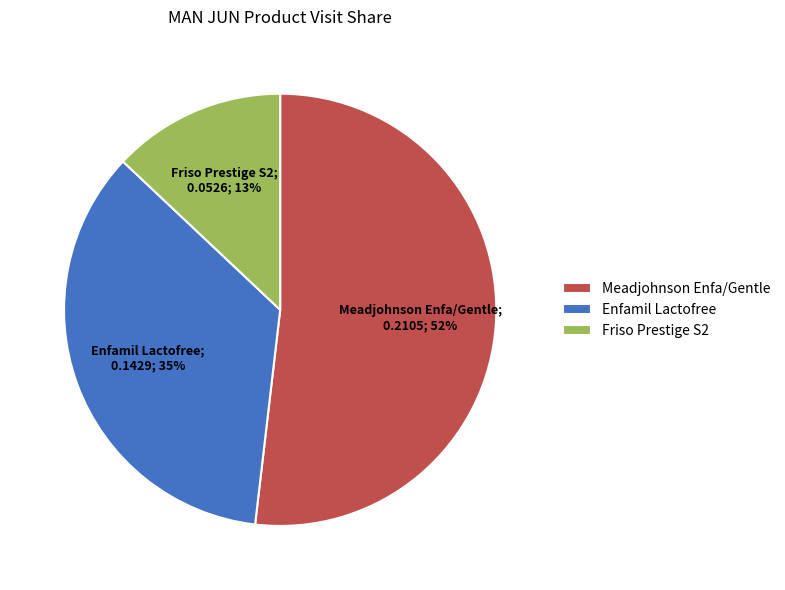

Is the sum of Friso Prestige S2 and Meadjohnson Enfa/Gentle greater than half?

Yes